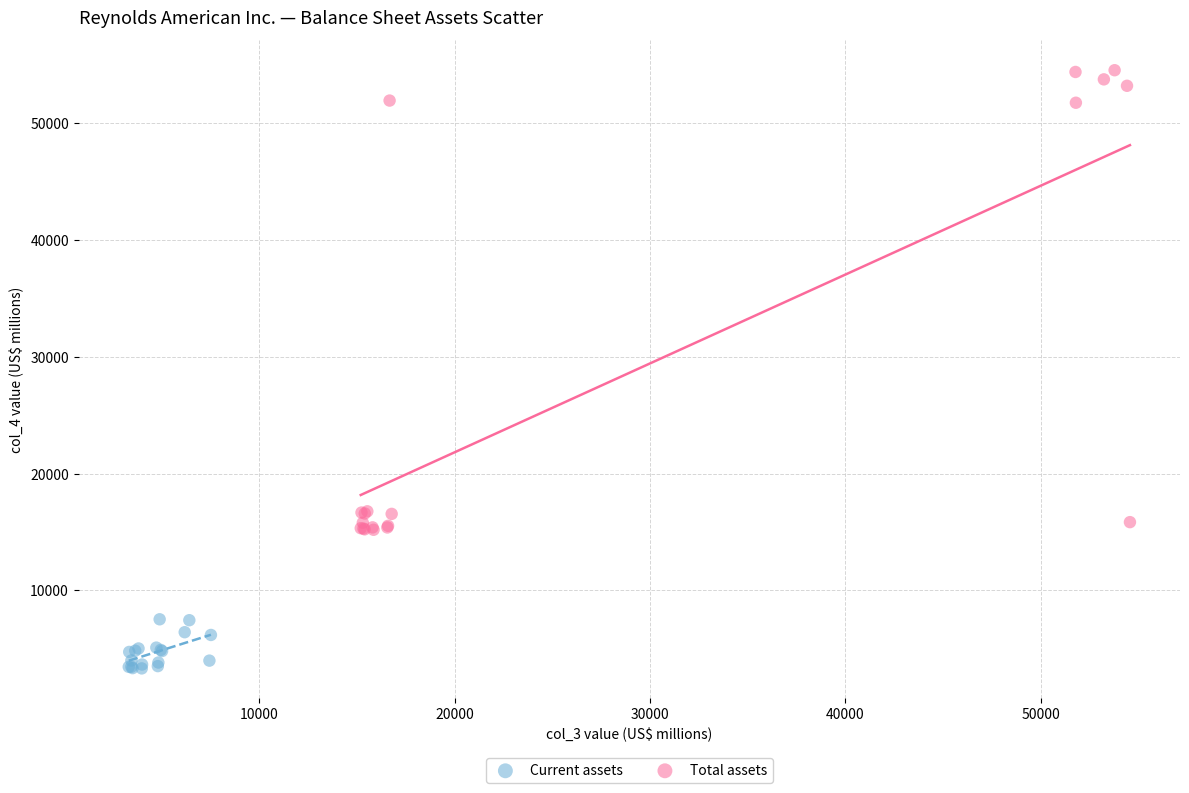

Which series contains the lowest Y value?

Current assets